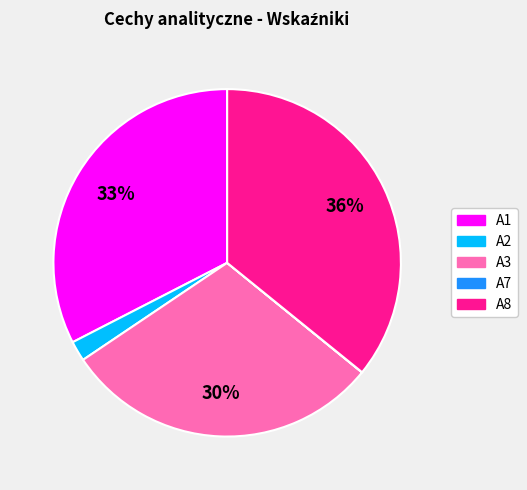

Is there any slice that represents more than half of the pie?

No